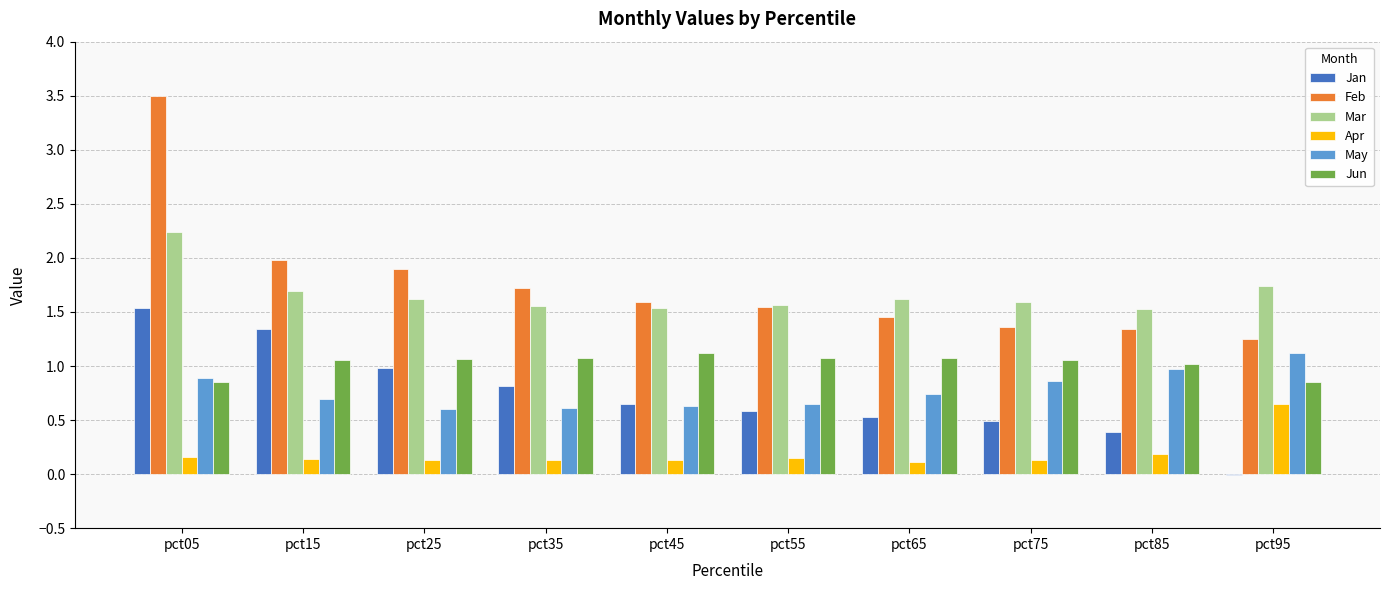

Count the number of data series in this chart.

6